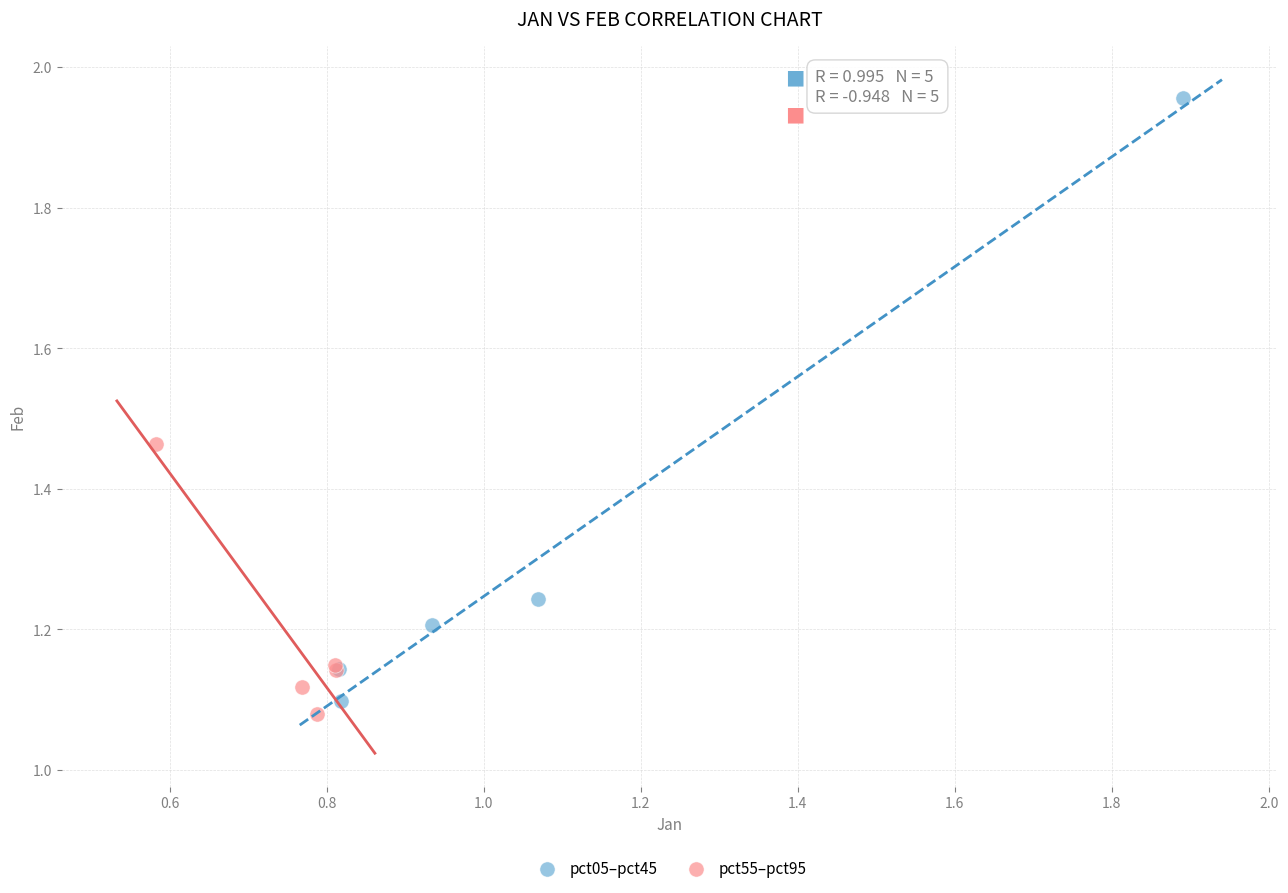

Which series contains the highest Y value?

pct05–pct45